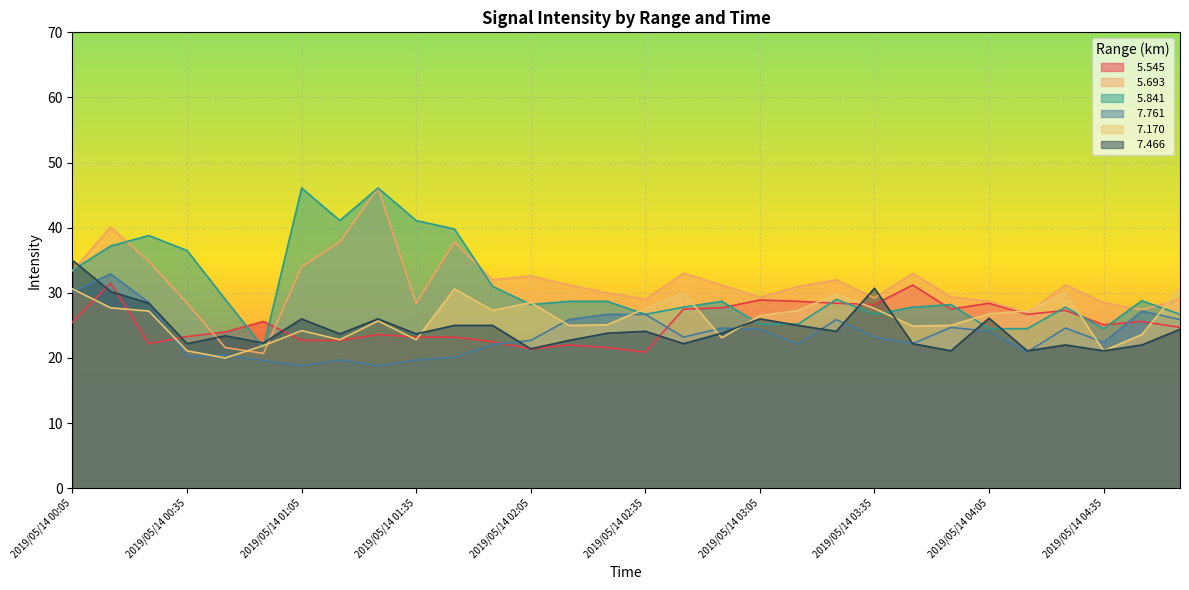

What is the difference between the maximum and minimum values in the   7.466 series?

13.9